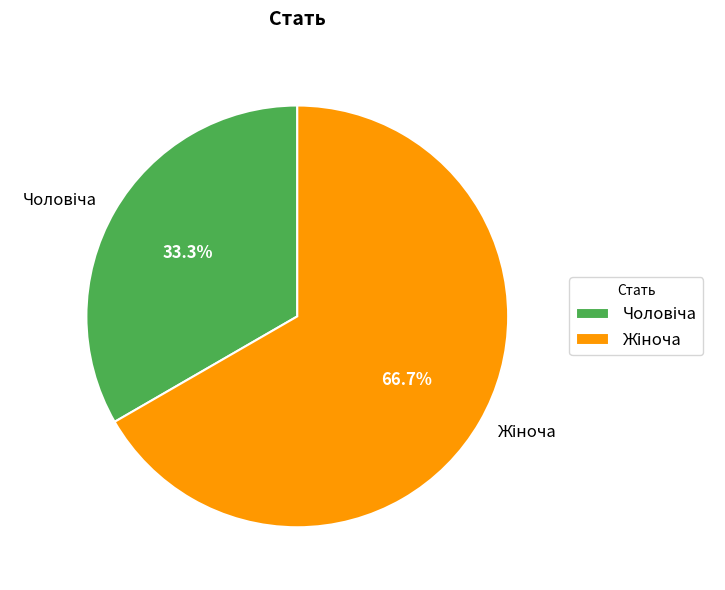

Is there any slice that represents more than half of the pie?

Yes